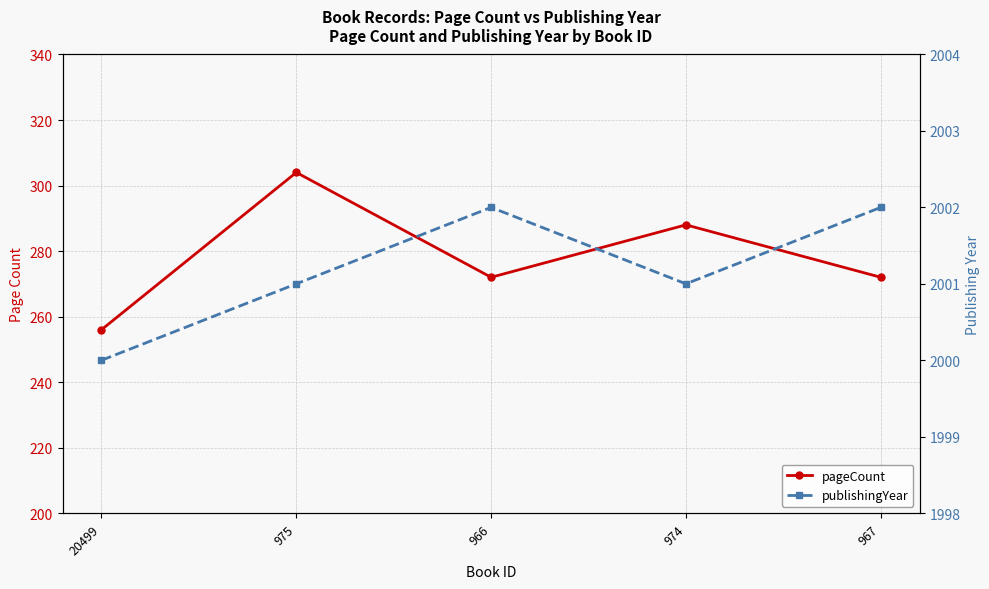

True or false: pageCount and publishingYear intersect in this chart.

False